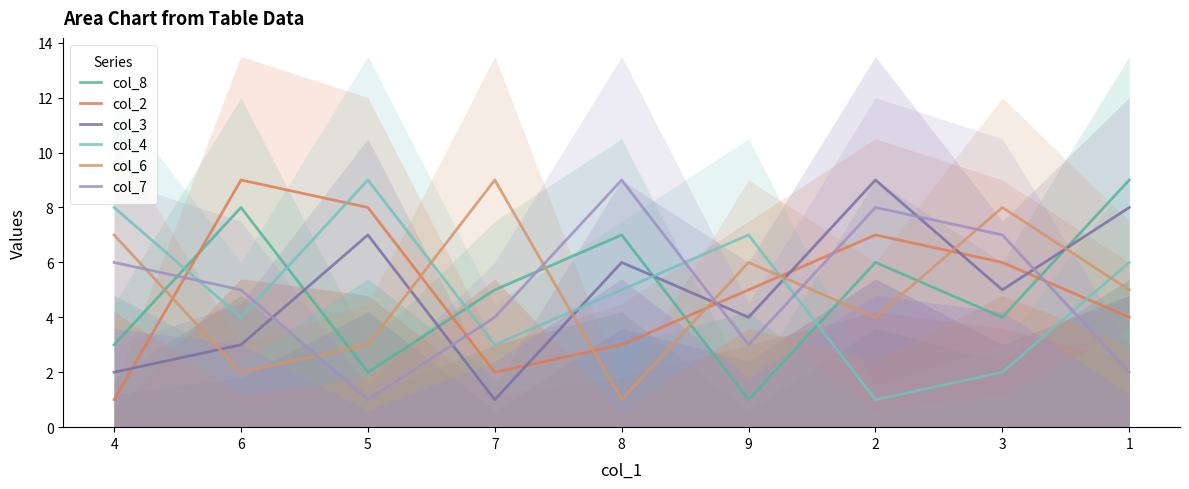

How many intersections are there between col_4 and col_6?

4